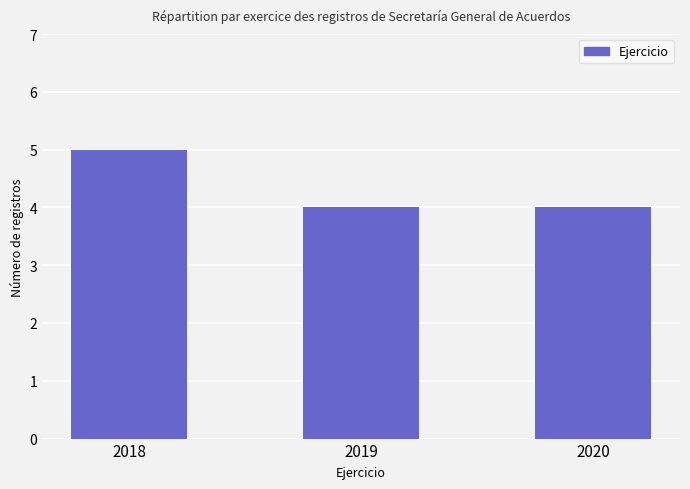

True or false: the data shows 6 at 2020.

False